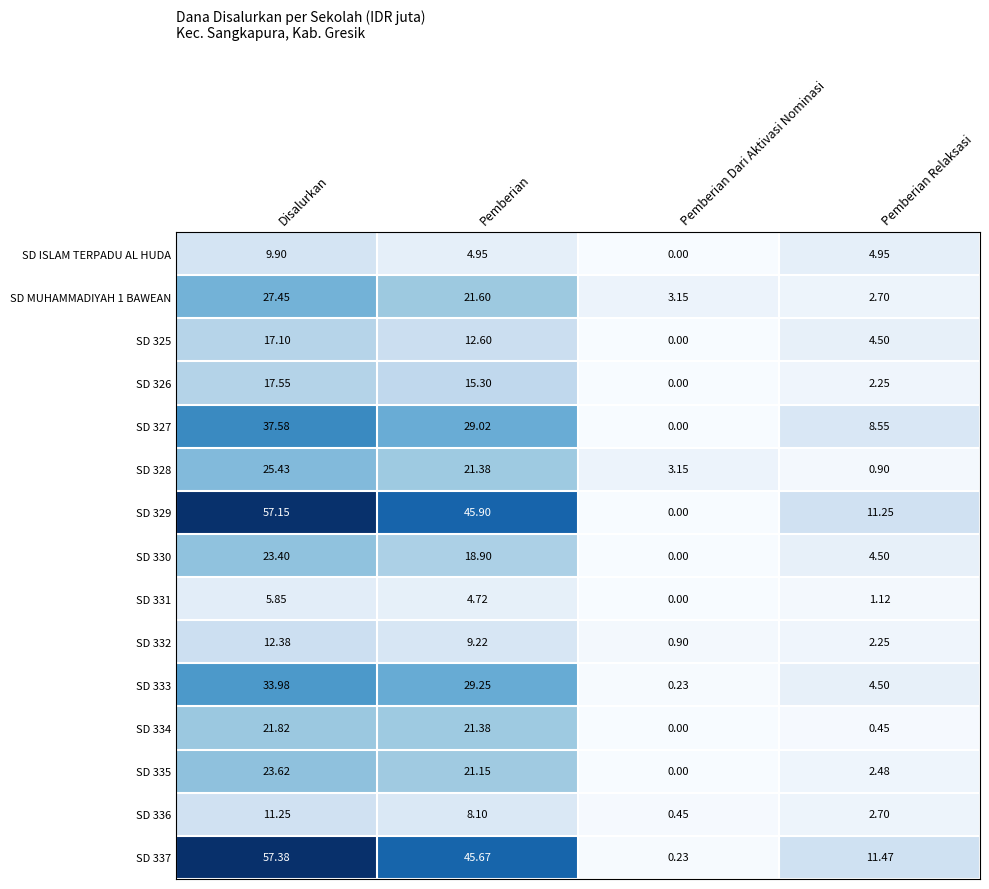

At which label does SD 327 first exceed 29?

Disalurkan